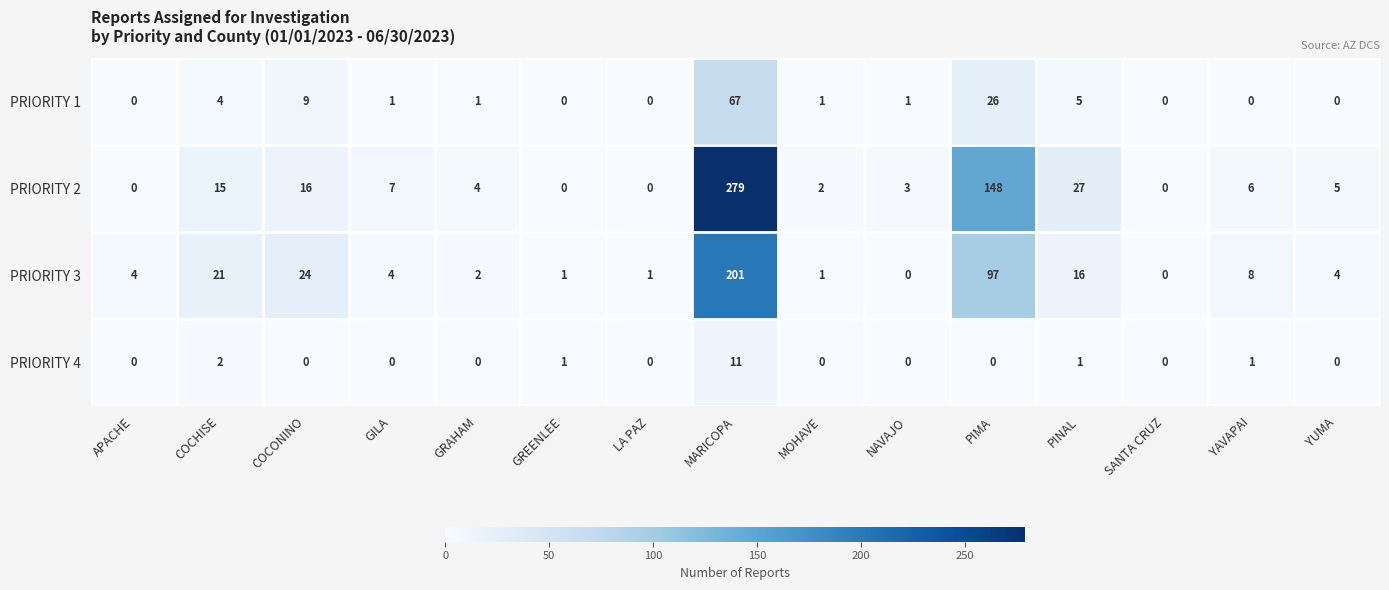

What is the average value of the PRIORITY 3 series?

26